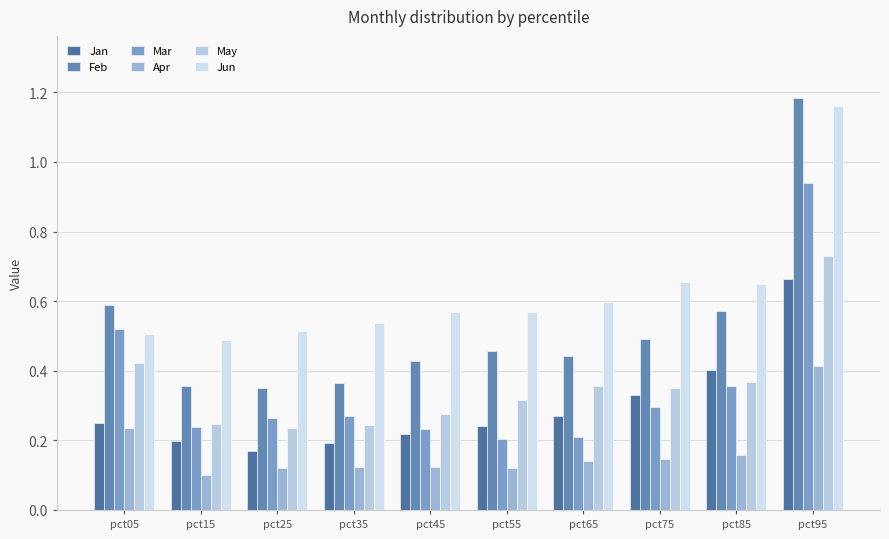

Is the value of Jun at pct35 greater than the value of May at pct15?

Yes